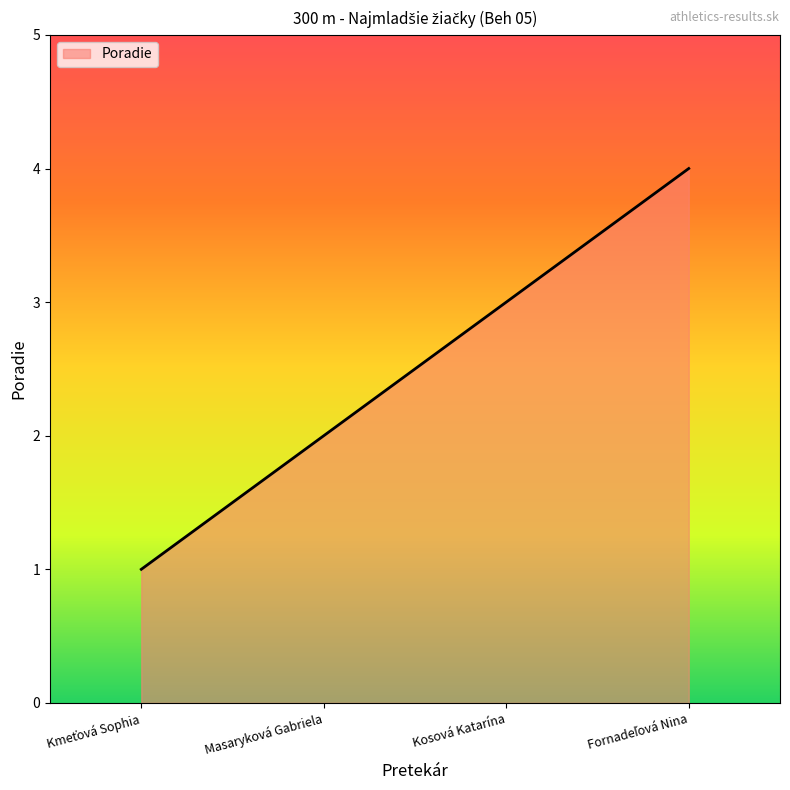

What value does the data have at Kosová Katarína?

3